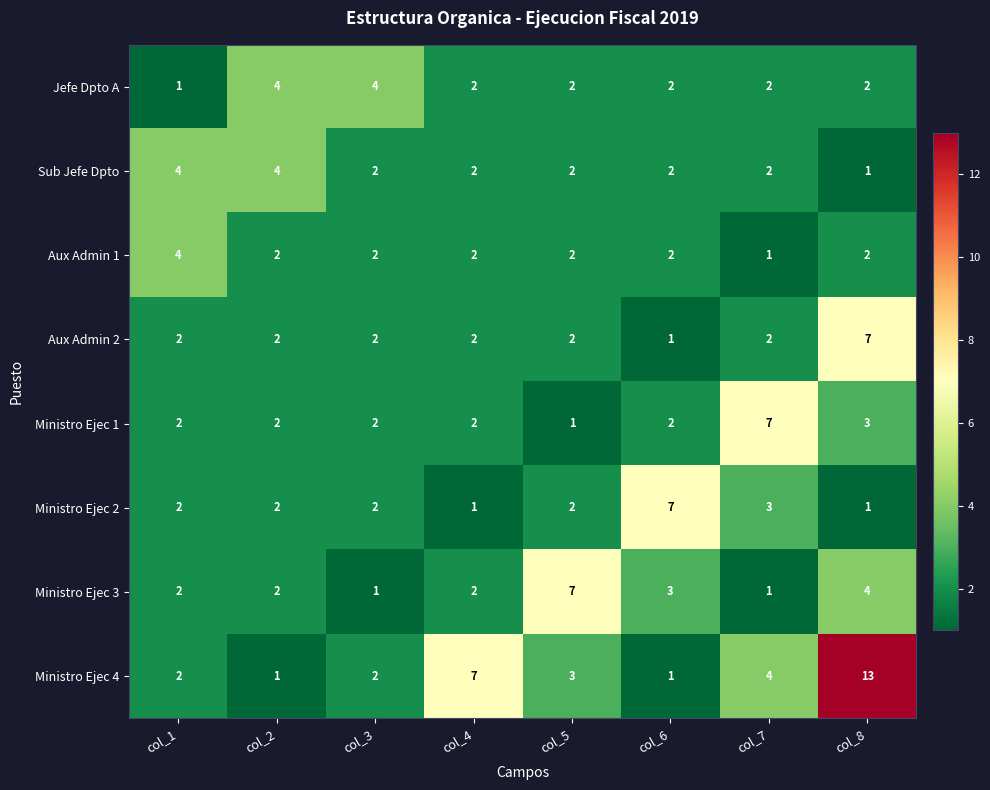

Is it true that Sub Jefe Dpto equals 1 at col_8?

True